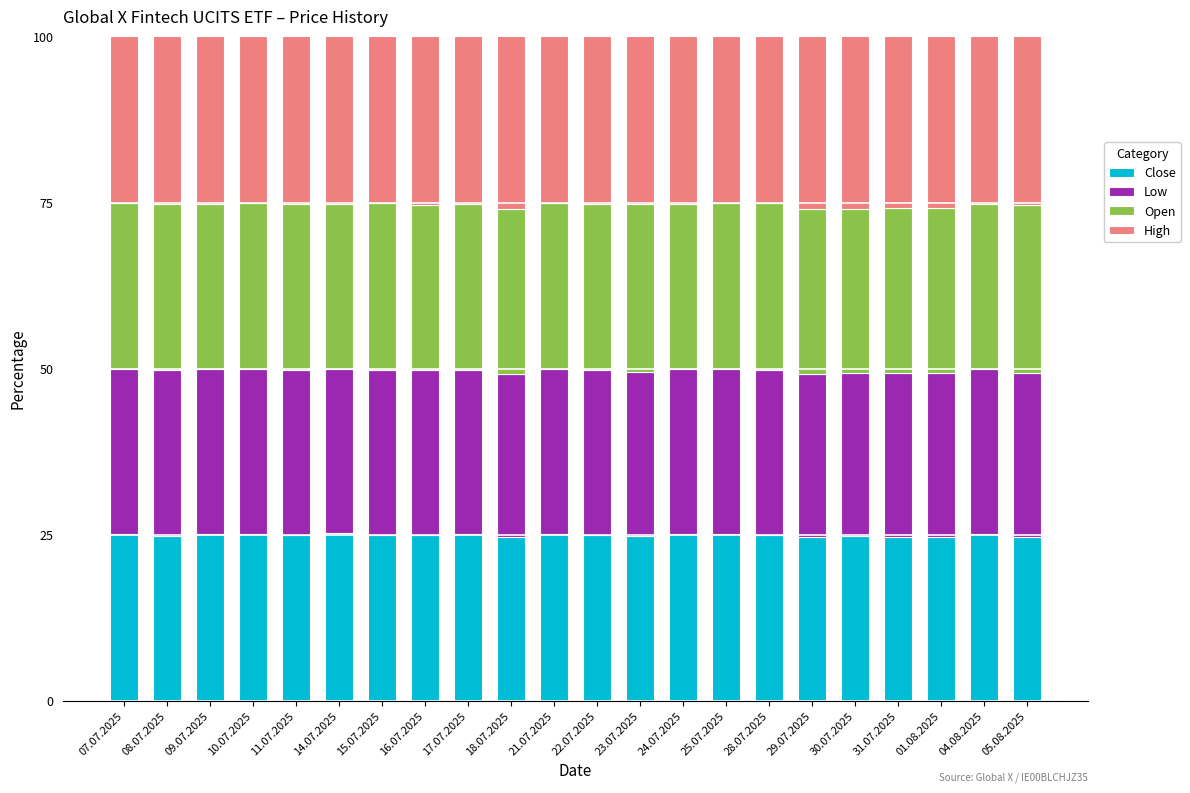

The Close series shows 25.2 at 14.07.2025. True or false?

True